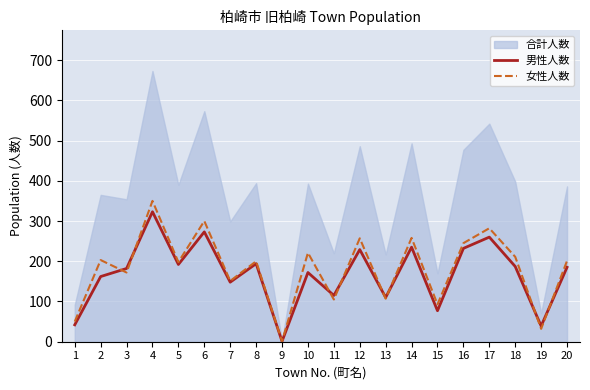

The value of 女性人数 at 11 is 105. True or false?

True